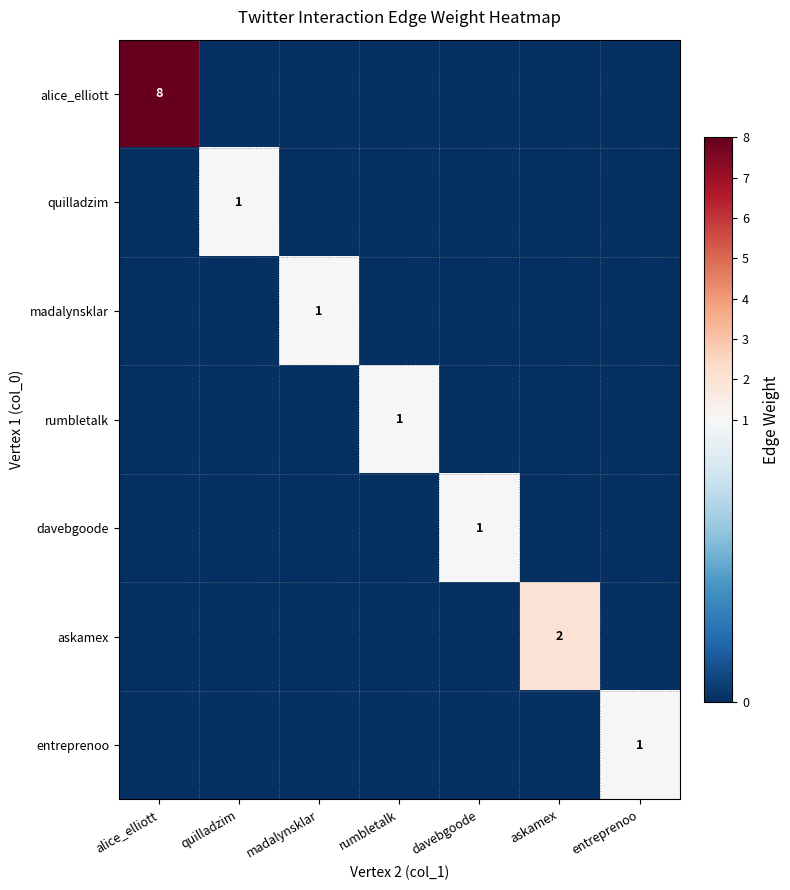

Which series changed the most between rumbletalk and entreprenoo?

rumbletalk